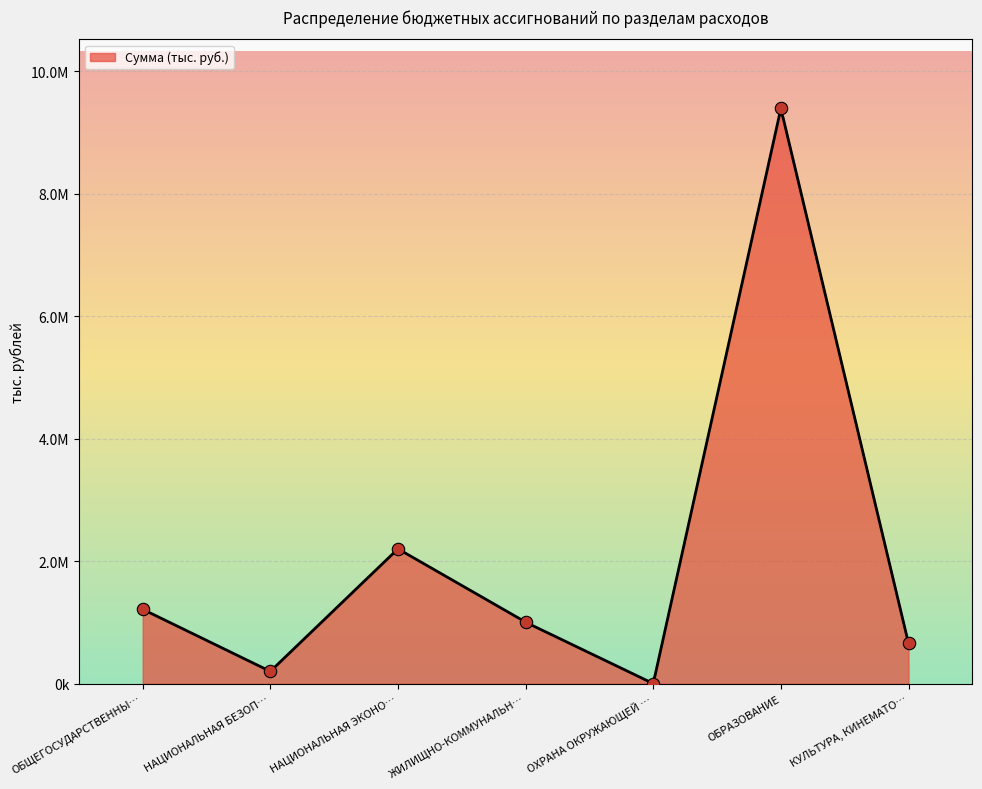

What is the change in value from ОБЩЕГОСУДАРСТВЕННЫ… to ЖИЛИЩНО-КОММУНАЛЬН…?

-210962.4